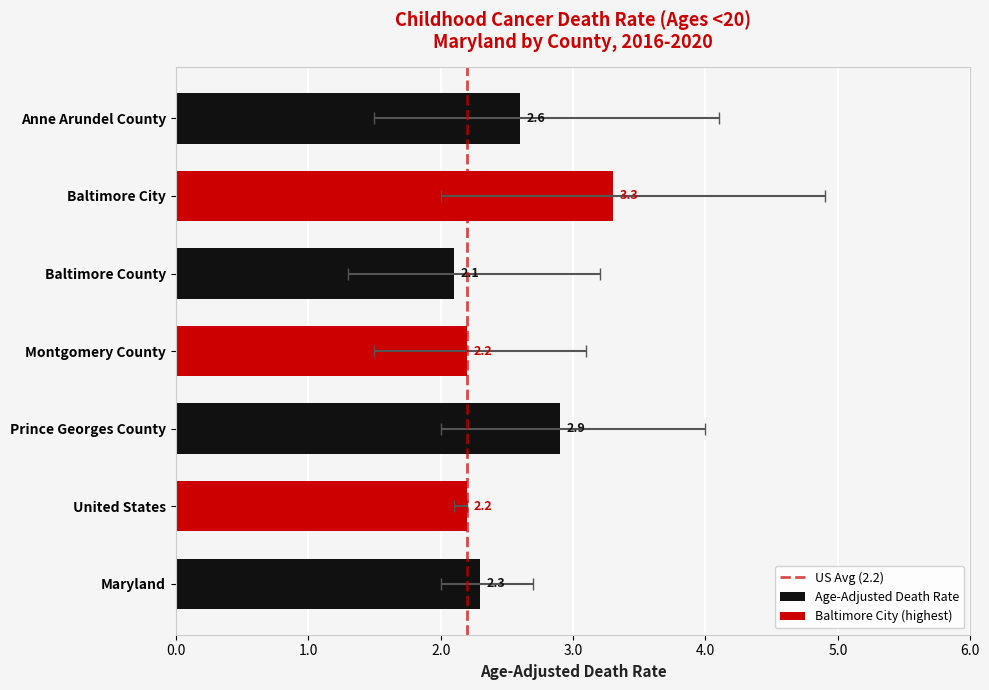

Which has a higher value, Montgomery County or Anne Arundel County?

Anne Arundel County